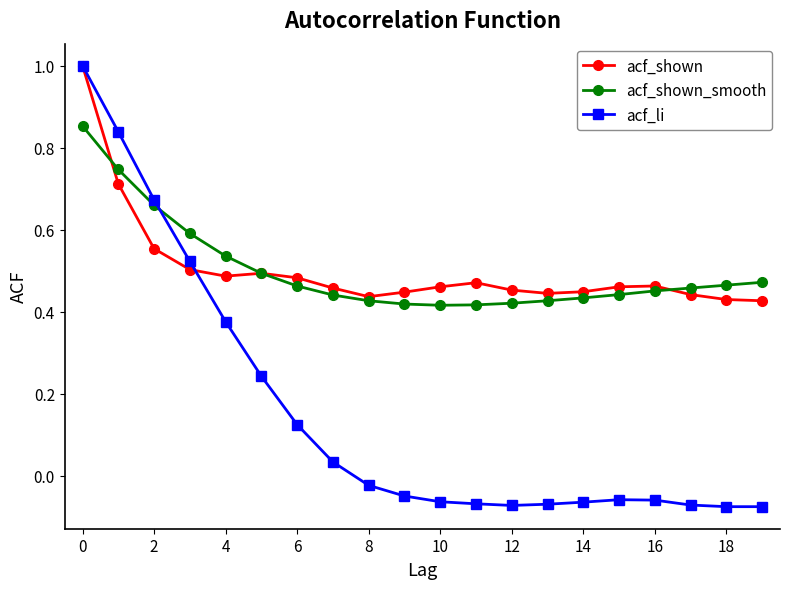

Which series has the widest spread of values?

acf_li